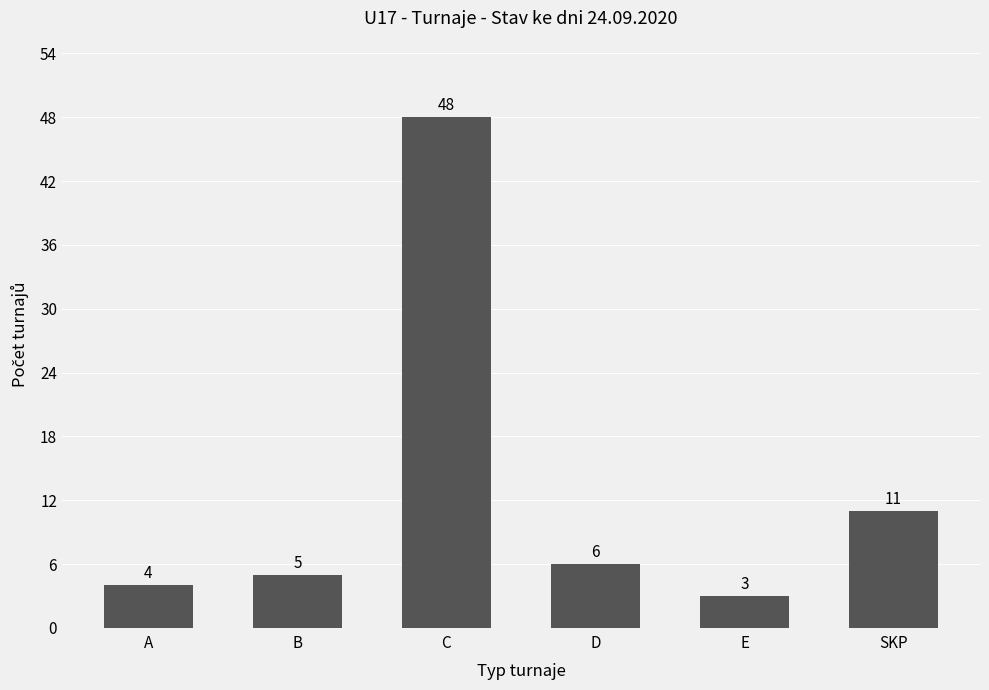

What is the average value?

13